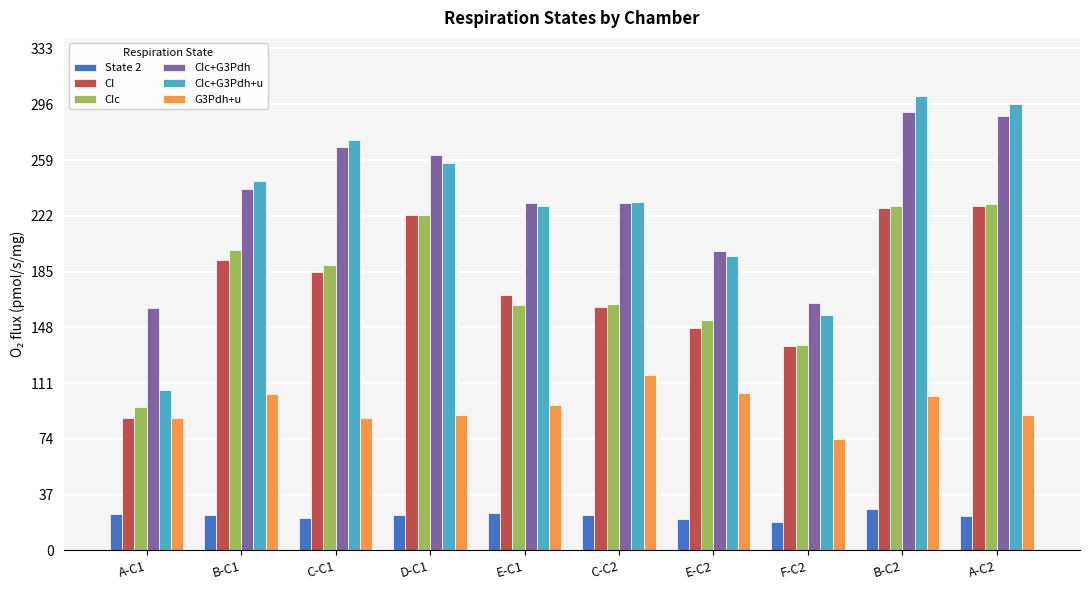

What is the total value across all series at A-C1?

563.5